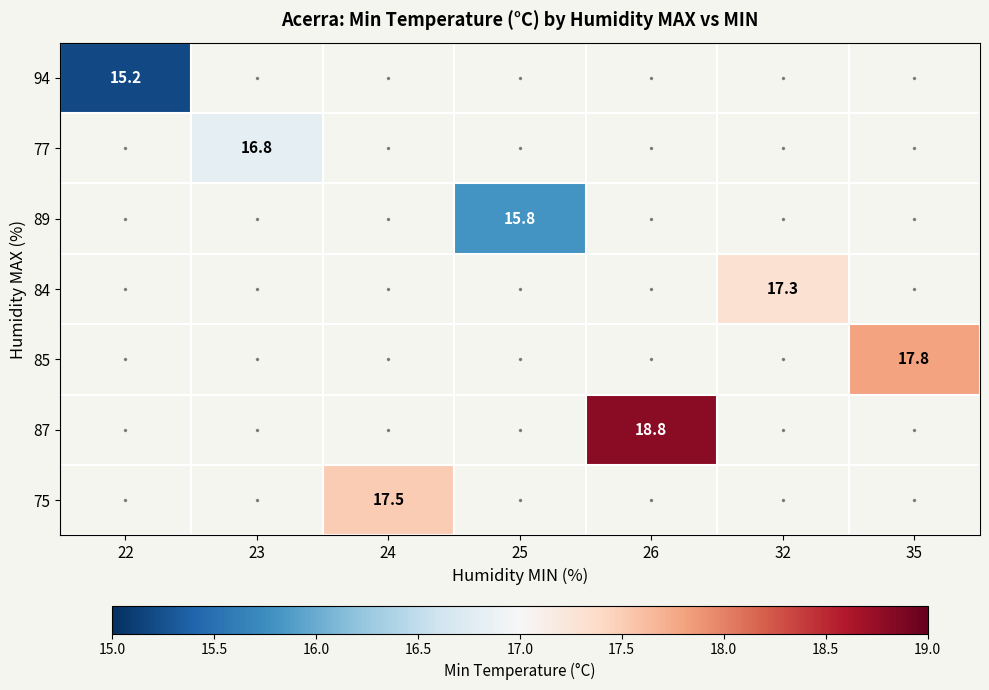

How many series are shown in this chart?

7